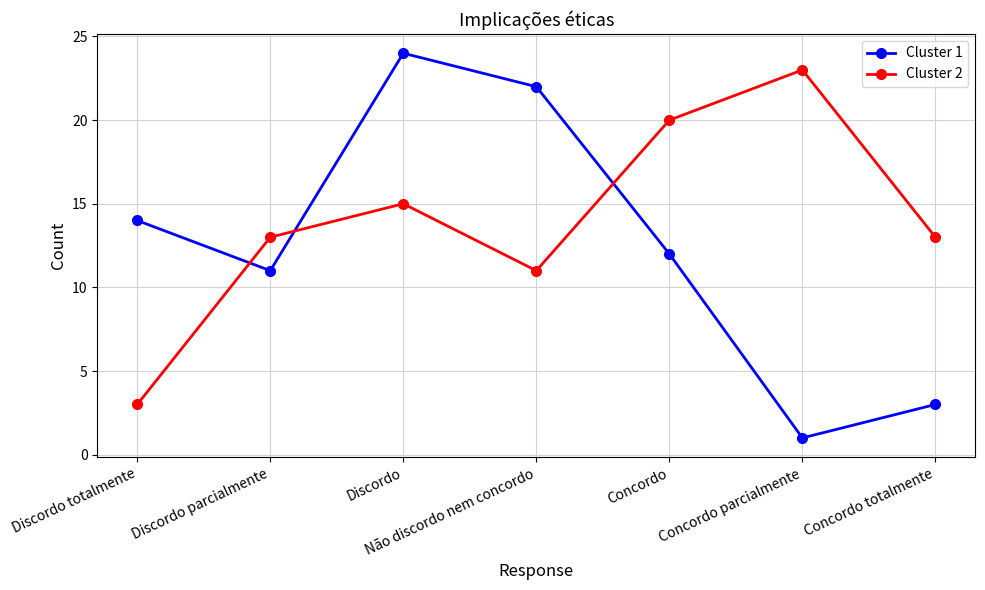

What position from the right is Não discordo nem concordo?

4